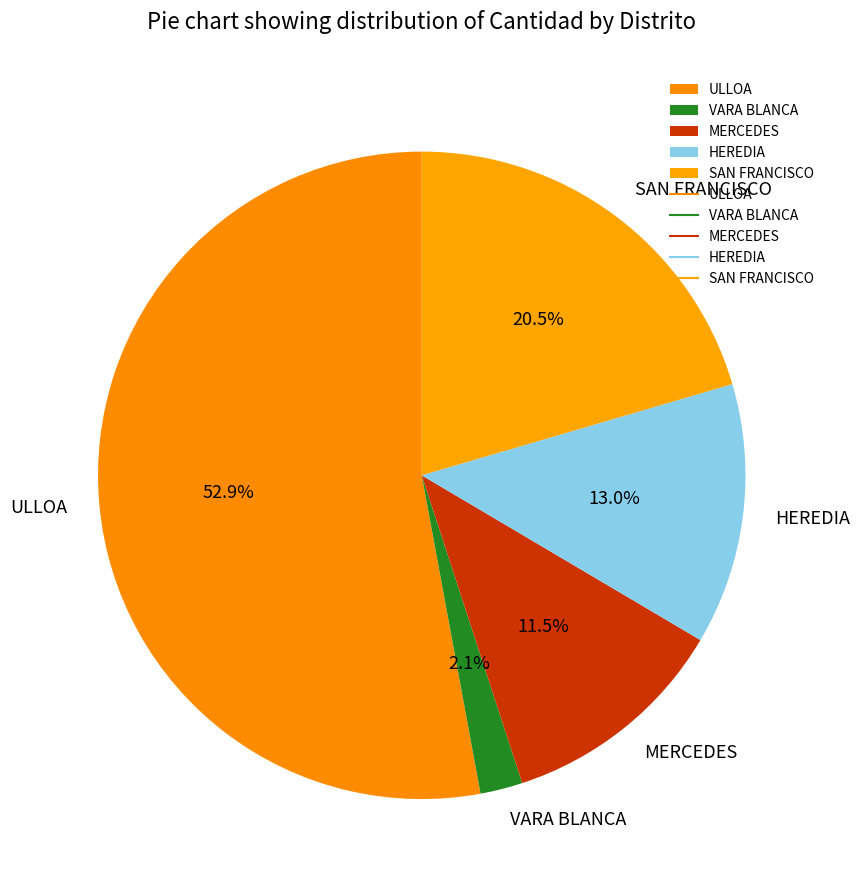

To the nearest percent, what is the combined percentage of SAN FRANCISCO and ULLOA?

73%